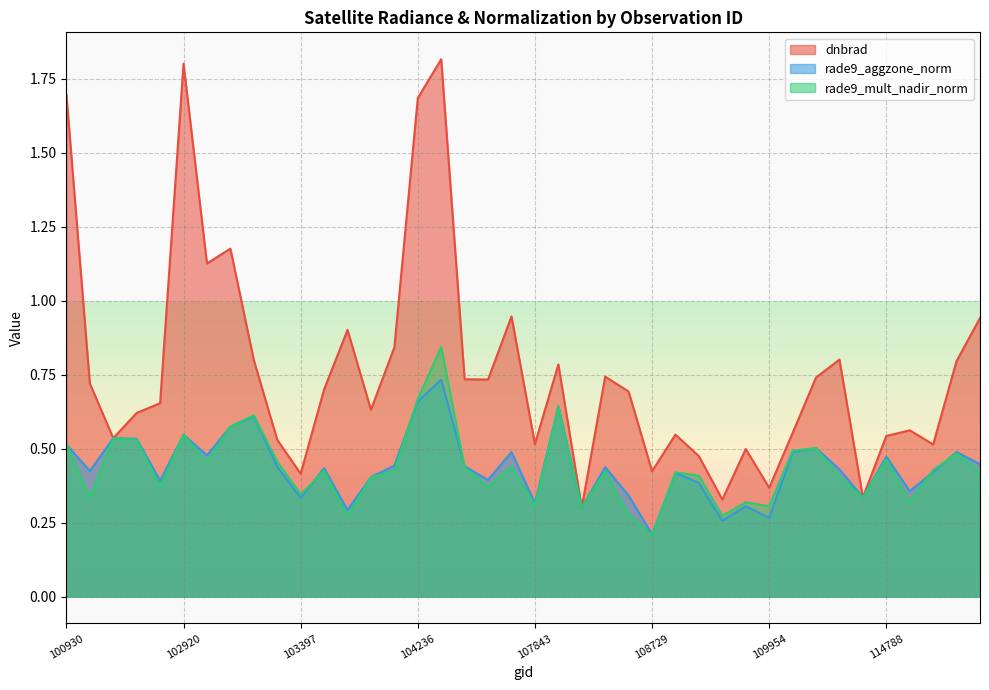

List the series in order of their peak value, highest first.

dnbrad, rade9_mult_nadir_norm, rade9_aggzone_norm